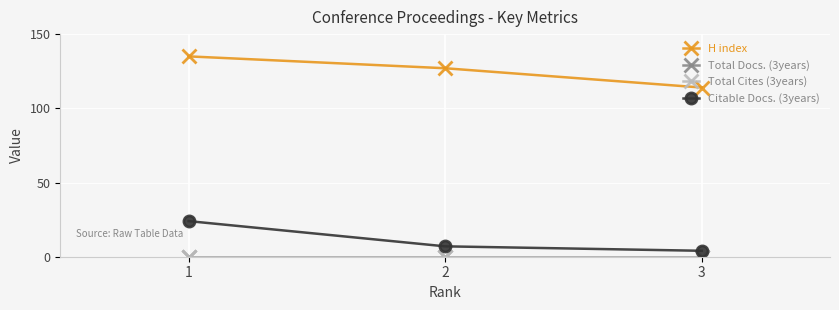

Which series changed the most between 1 and 2?

Citable Docs. (3years)